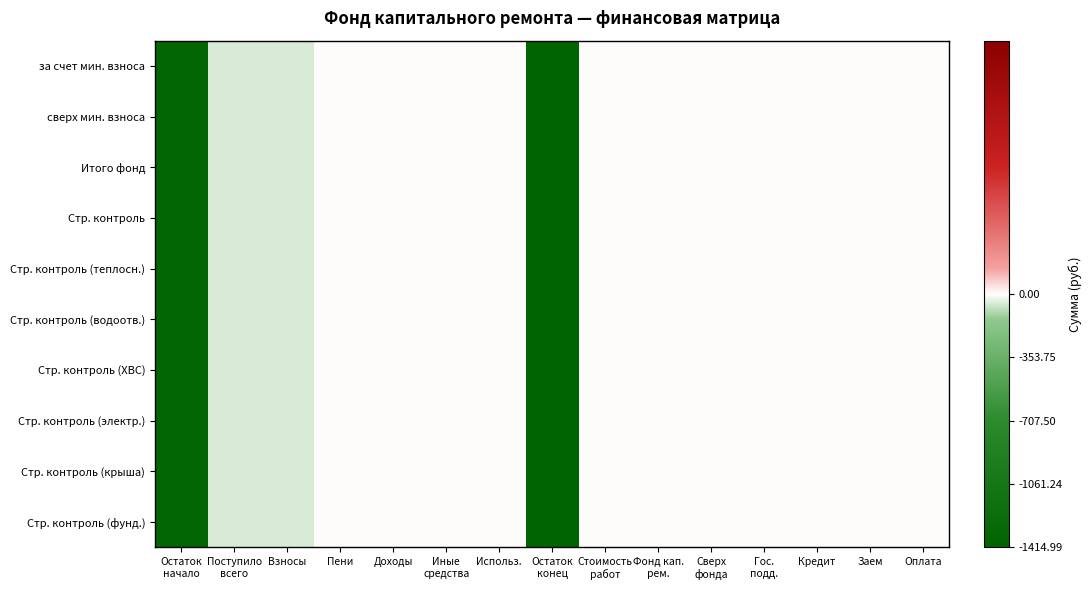

Reading right to left, what are all the values shown in this chart?

за счет мин. взноса: Оплата=0.0	Заем=0.0	Кредит=0.0	Гос.
подд.=0.0	Сверх
фонда=0.0	Фонд кап.
рем.=0.0	Стоимость
работ=0.0	Остаток
конец=-1415.0	Использ.=0.0	Иные
средства=0.0	Доходы=0.0	Пени=0.0	Взносы=-53.1	Поступило
всего=-53.1	Остаток
начало=-1361.9
сверх мин. взноса: Оплата=0.0	Заем=0.0	Кредит=0.0	Гос.
подд.=0.0	Сверх
фонда=0.0	Фонд кап.
рем.=0.0	Стоимость
работ=0.0	Остаток
конец=-1415.0	Использ.=0.0	Иные
средства=0.0	Доходы=0.0	Пени=0.0	Взносы=-53.1	Поступило
всего=-53.1	Остаток
начало=-1361.9
Итого фонд: Оплата=0.0	Заем=0.0	Кредит=0.0	Гос.
подд.=0.0	Сверх
фонда=0.0	Фонд кап.
рем.=0.0	Стоимость
работ=0.0	Остаток
конец=-1415.0	Использ.=0.0	Иные
средства=0.0	Доходы=0.0	Пени=0.0	Взносы=-53.1	Поступило
всего=-53.1	Остаток
начало=-1361.9
Стр. контроль: Оплата=0.0	Заем=0.0	Кредит=0.0	Гос.
подд.=0.0	Сверх
фонда=0.0	Фонд кап.
рем.=0.0	Стоимость
работ=0.0	Остаток
конец=-1415.0	Использ.=0.0	Иные
средства=0.0	Доходы=0.0	Пени=0.0	Взносы=-53.1	Поступило
всего=-53.1	Остаток
начало=-1361.9
Стр. контроль (теплосн.): Оплата=0.0	Заем=0.0	Кредит=0.0	Гос.
подд.=0.0	Сверх
фонда=0.0	Фонд кап.
рем.=0.0	Стоимость
работ=0.0	Остаток
конец=-1415.0	Использ.=0.0	Иные
средства=0.0	Доходы=0.0	Пени=0.0	Взносы=-53.1	Поступило
всего=-53.1	Остаток
начало=-1361.9
Стр. контроль (водоотв.): Оплата=0.0	Заем=0.0	Кредит=0.0	Гос.
подд.=0.0	Сверх
фонда=0.0	Фонд кап.
рем.=0.0	Стоимость
работ=0.0	Остаток
конец=-1415.0	Использ.=0.0	Иные
средства=0.0	Доходы=0.0	Пени=0.0	Взносы=-53.1	Поступило
всего=-53.1	Остаток
начало=-1361.9
Стр. контроль (ХВС): Оплата=0.0	Заем=0.0	Кредит=0.0	Гос.
подд.=0.0	Сверх
фонда=0.0	Фонд кап.
рем.=0.0	Стоимость
работ=0.0	Остаток
конец=-1415.0	Использ.=0.0	Иные
средства=0.0	Доходы=0.0	Пени=0.0	Взносы=-53.1	Поступило
всего=-53.1	Остаток
начало=-1361.9
Стр. контроль (электр.): Оплата=0.0	Заем=0.0	Кредит=0.0	Гос.
подд.=0.0	Сверх
фонда=0.0	Фонд кап.
рем.=0.0	Стоимость
работ=0.0	Остаток
конец=-1415.0	Использ.=0.0	Иные
средства=0.0	Доходы=0.0	Пени=0.0	Взносы=-53.1	Поступило
всего=-53.1	Остаток
начало=-1361.9
Стр. контроль (крыша): Оплата=0.0	Заем=0.0	Кредит=0.0	Гос.
подд.=0.0	Сверх
фонда=0.0	Фонд кап.
рем.=0.0	Стоимость
работ=0.0	Остаток
конец=-1415.0	Использ.=0.0	Иные
средства=0.0	Доходы=0.0	Пени=0.0	Взносы=-53.1	Поступило
всего=-53.1	Остаток
начало=-1361.9
Стр. контроль (фунд.): Оплата=0.0	Заем=0.0	Кредит=0.0	Гос.
подд.=0.0	Сверх
фонда=0.0	Фонд кап.
рем.=0.0	Стоимость
работ=0.0	Остаток
конец=-1415.0	Использ.=0.0	Иные
средства=0.0	Доходы=0.0	Пени=0.0	Взносы=-53.1	Поступило
всего=-53.1	Остаток
начало=-1361.9